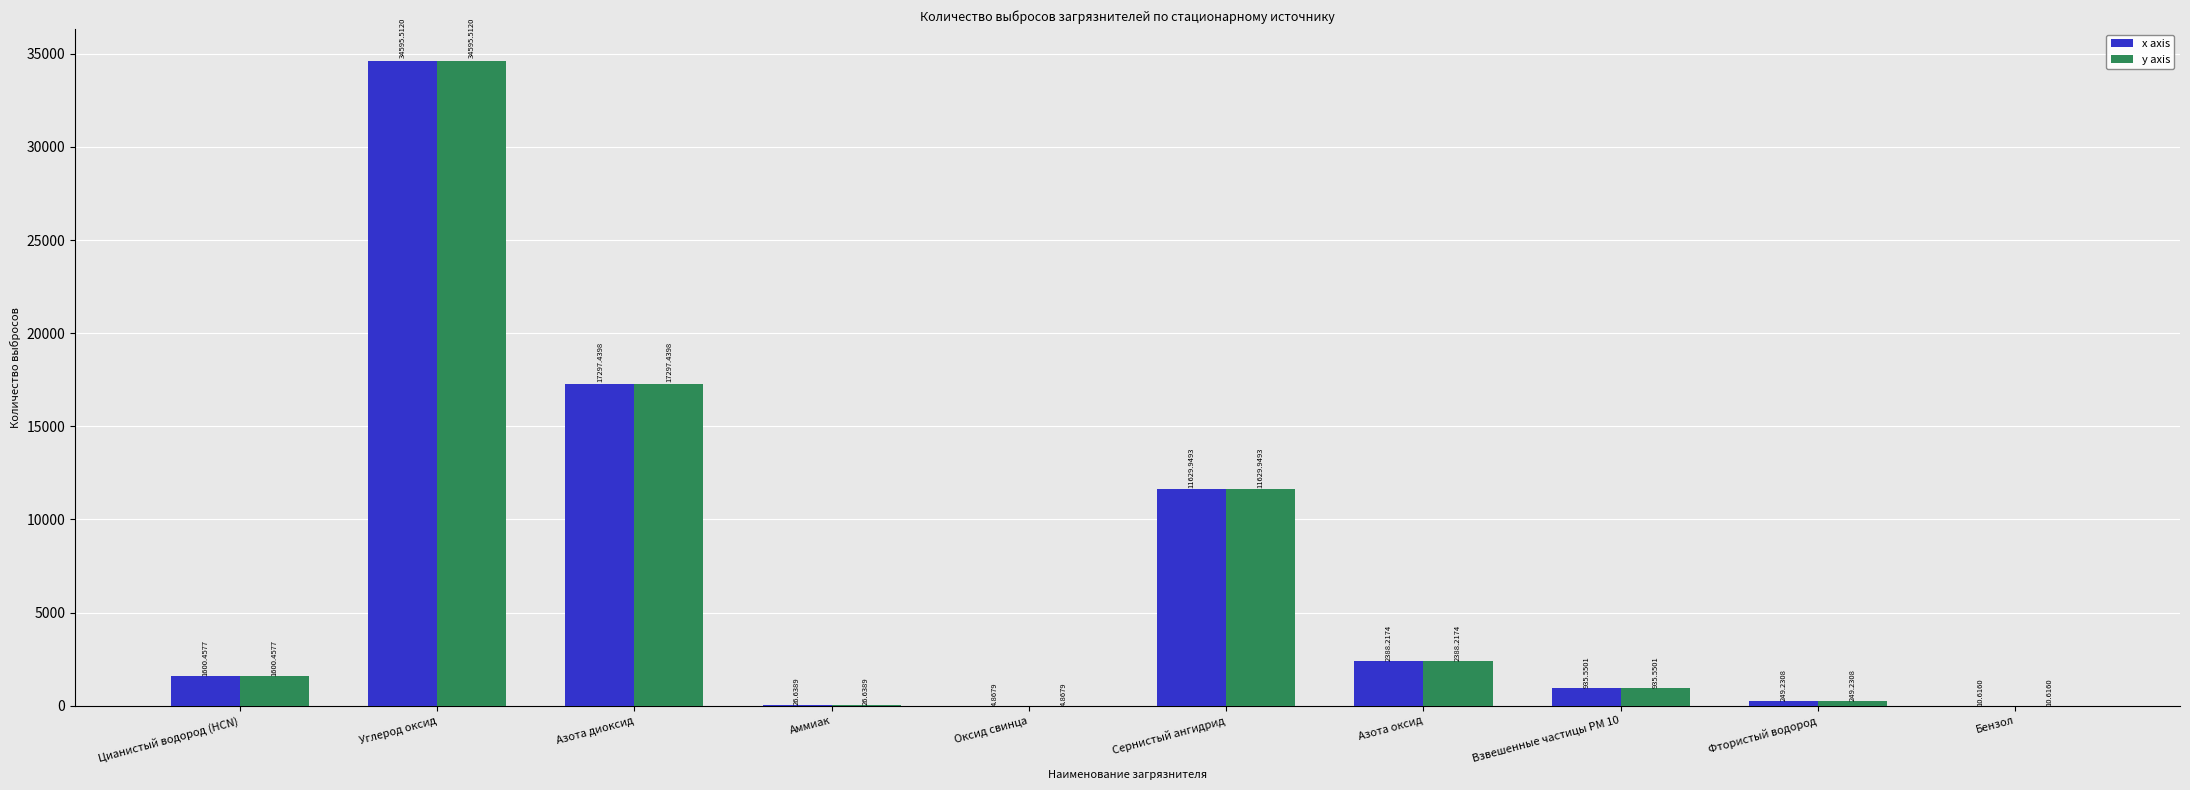

Where is x axis nearest to the value 17300?

Азота диоксид